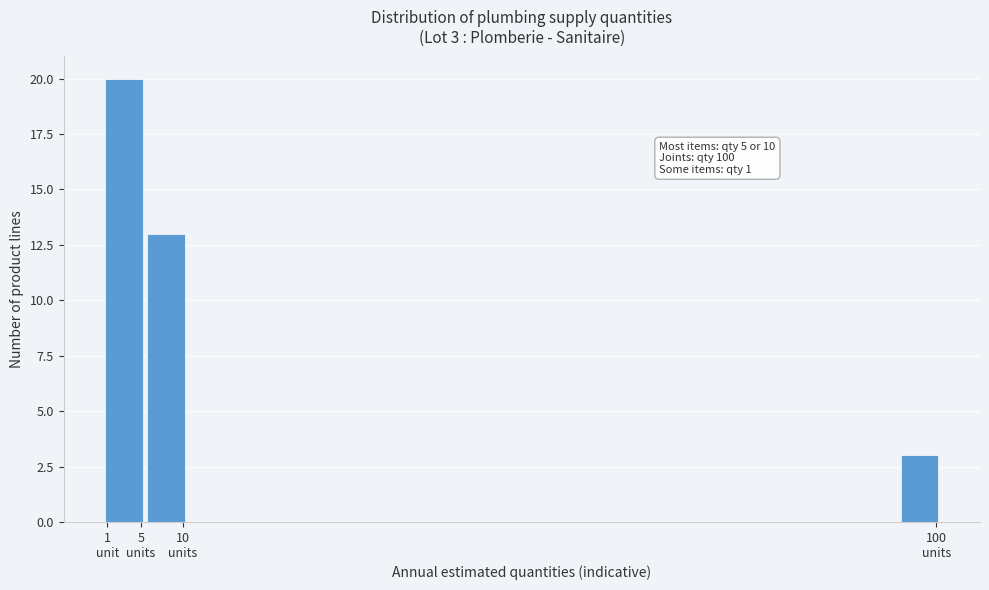

Reading left to right, extract all data points from this chart.

20	13	3